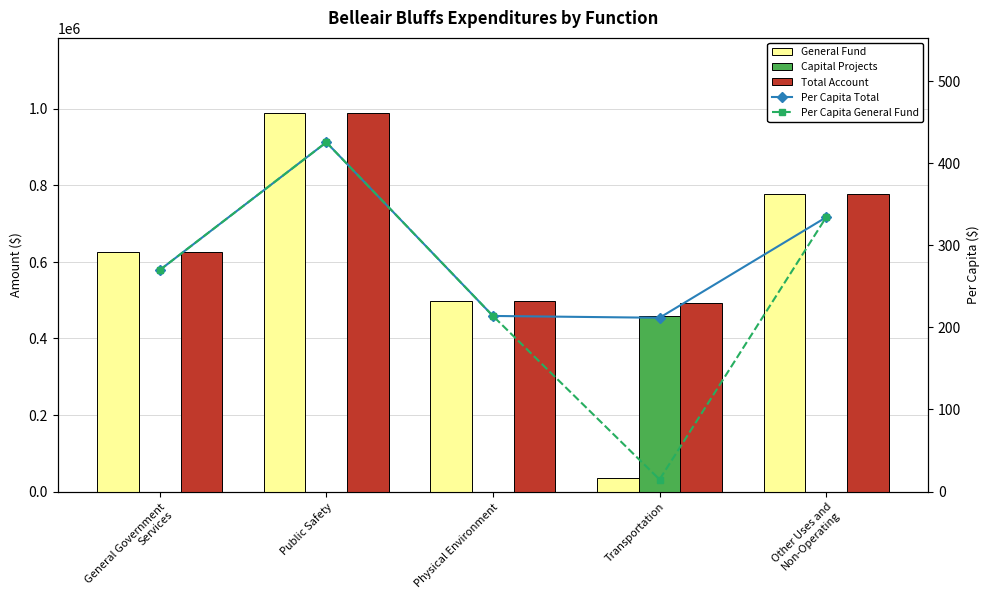

Does the chart contain stacked bars?

No